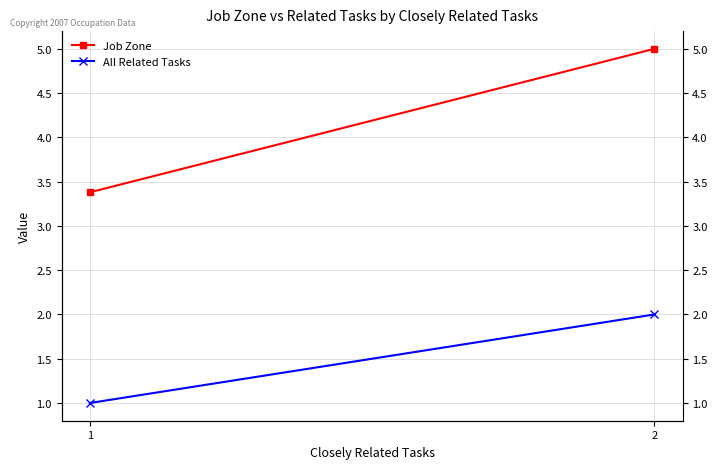

Which series has the largest total across all categories?

Job Zone